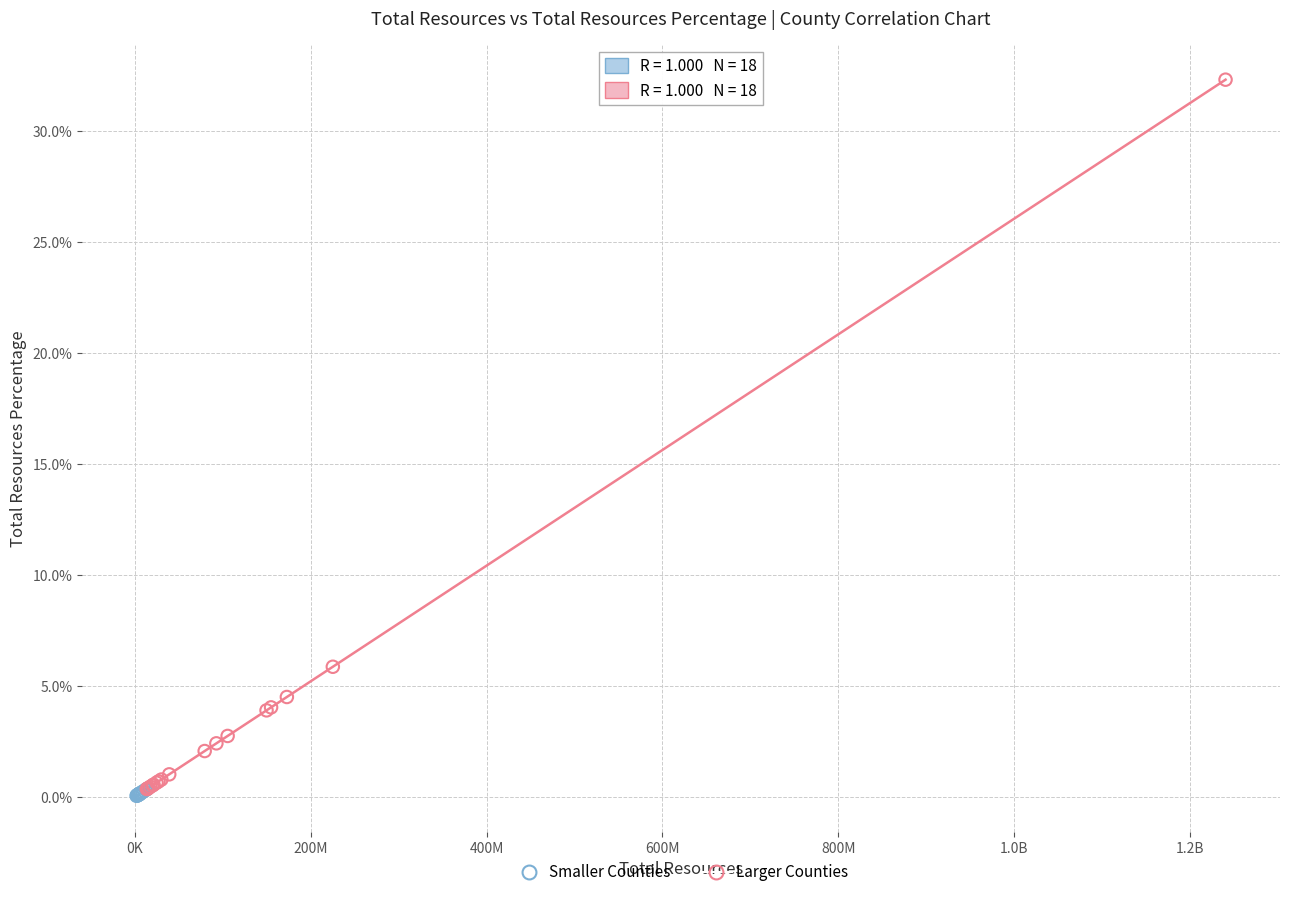

Which series has the largest Y range (max minus min)?

Larger Counties